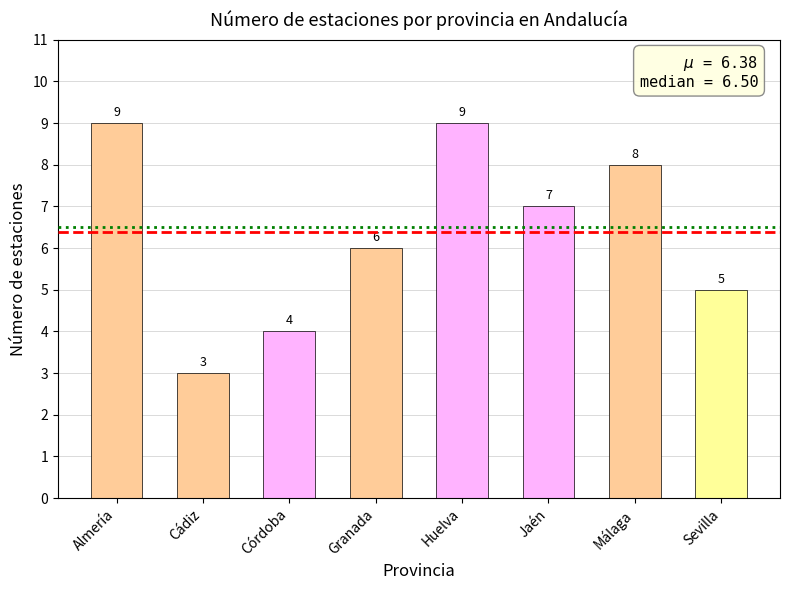

What is the difference between the second highest and second lowest values?

5